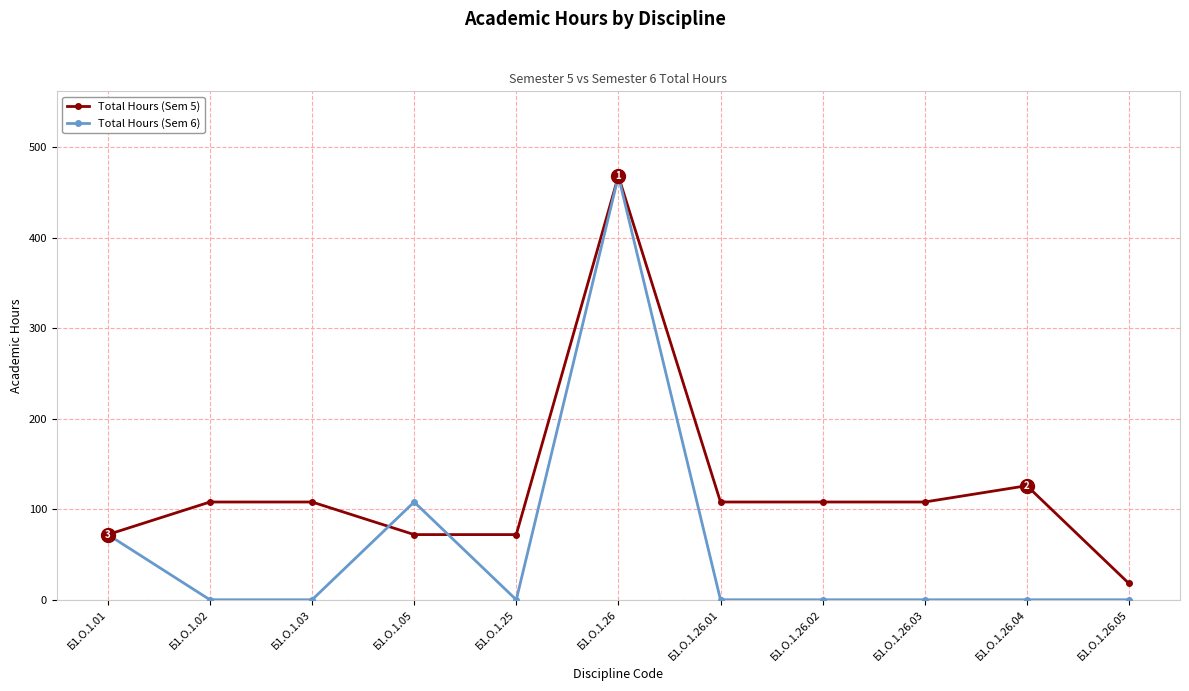

Is it true that Total Hours (Sem 5) equals 18 at Б1.О.1.26.05?

True